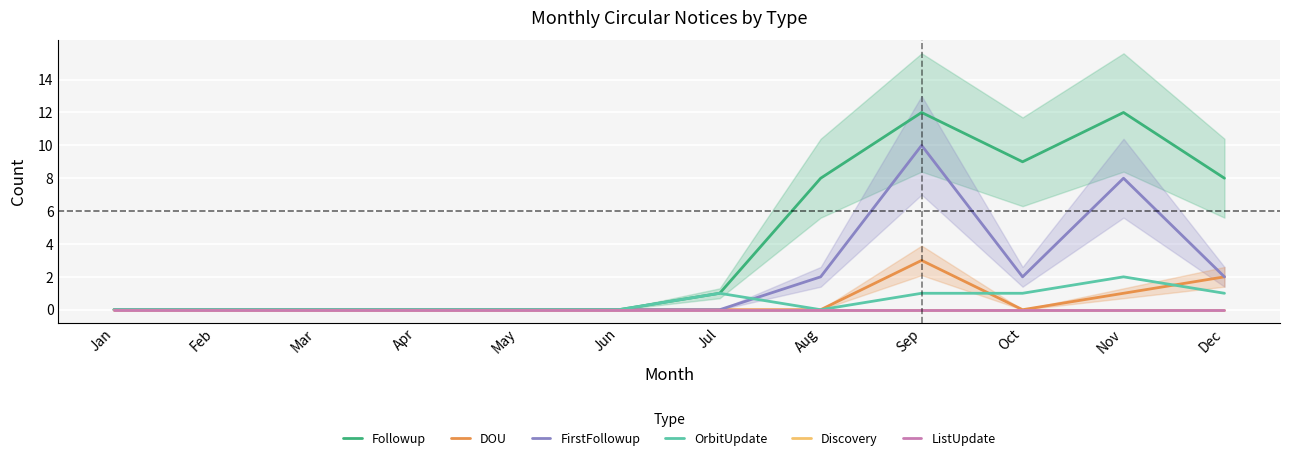

At Jul, list the series in order from smallest to largest.

DOU, FirstFollowup, Discovery, ListUpdate, Followup, OrbitUpdate